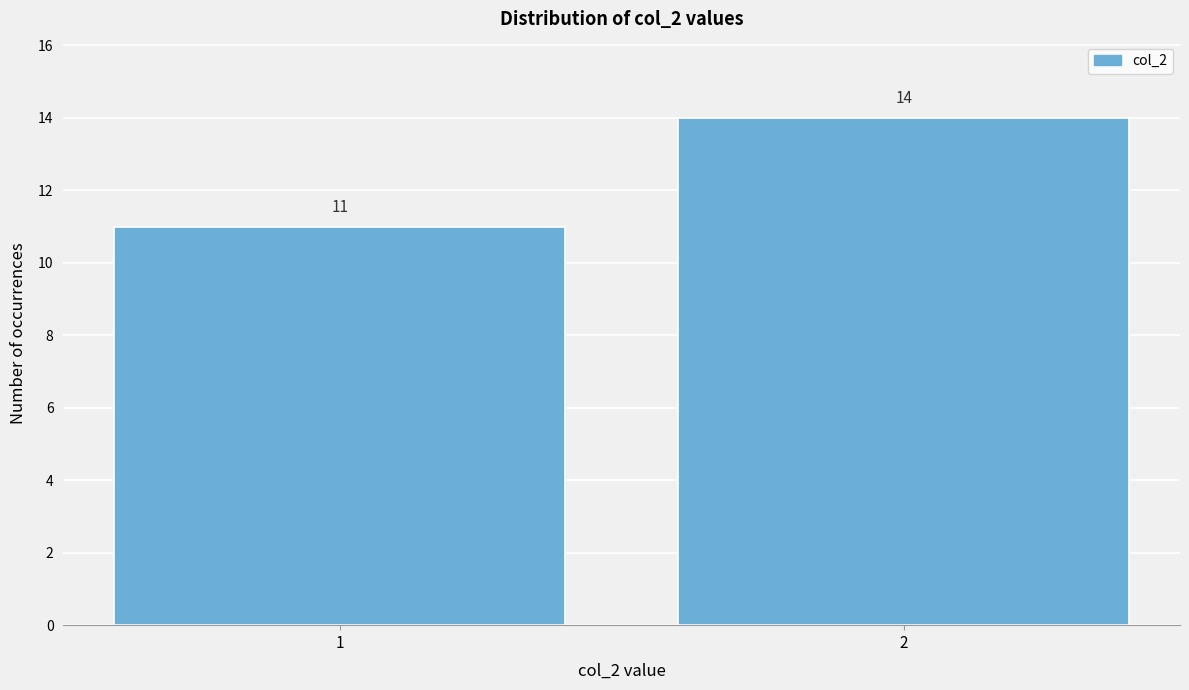

Reading left to right, extract all data points from this chart.

11	14